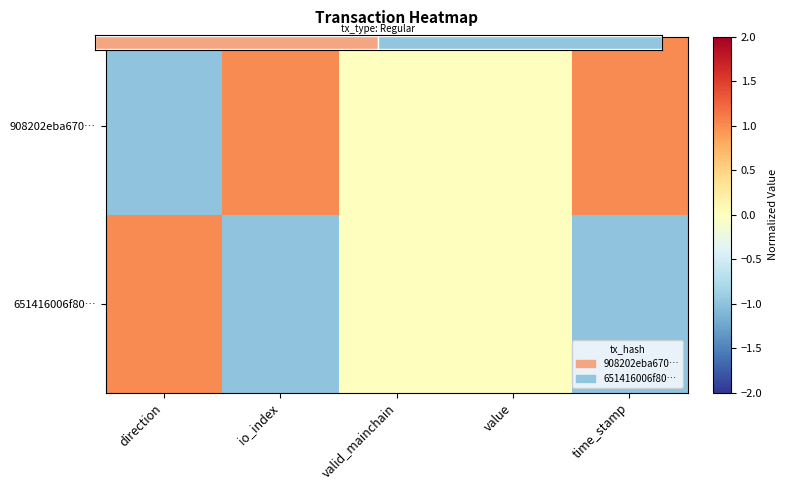

Which series has the largest total across all categories?

908202eba670…